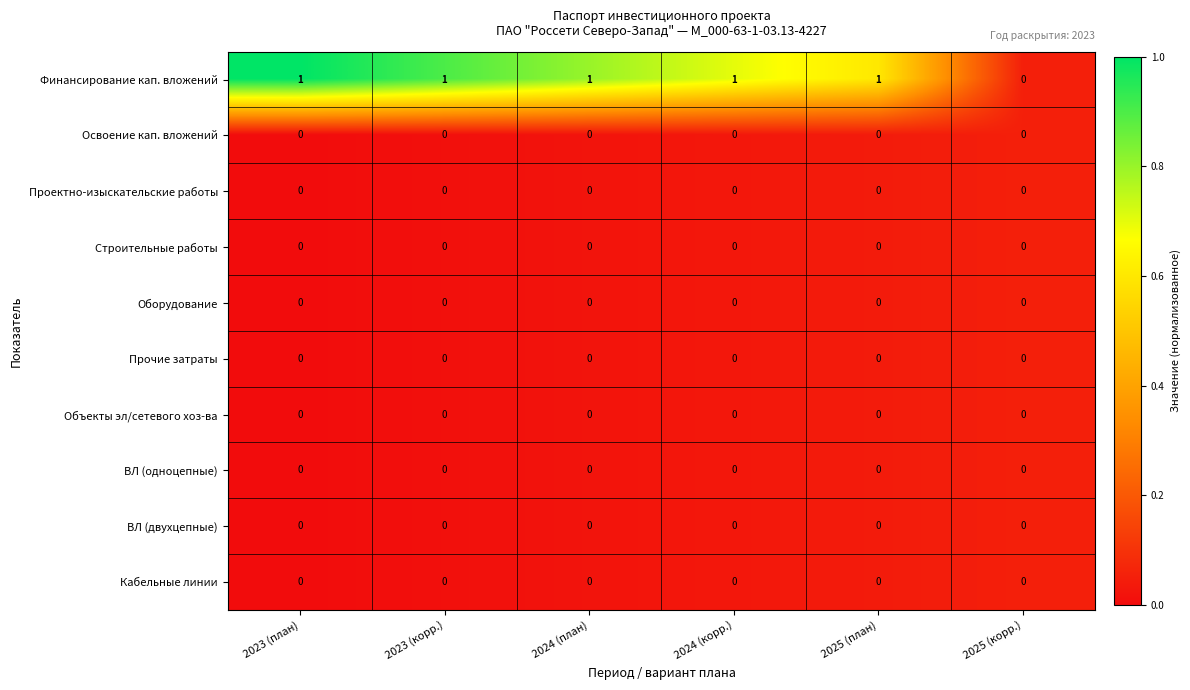

Which series has the largest range (max minus min)?

Финансирование кап. вложений